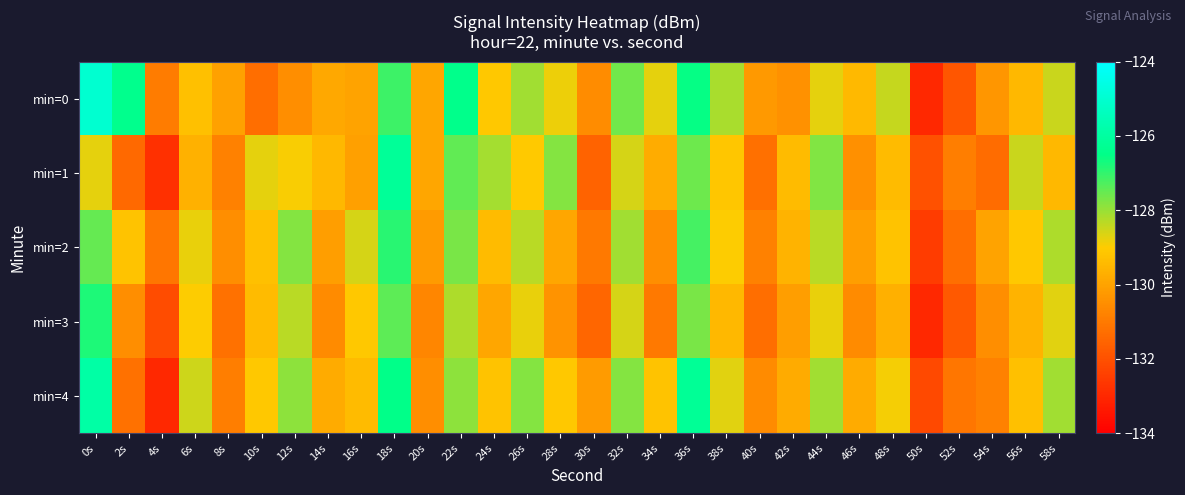

Rank the series by their maximum value, from highest to lowest.

min=0, min=4, min=1, min=3, min=2